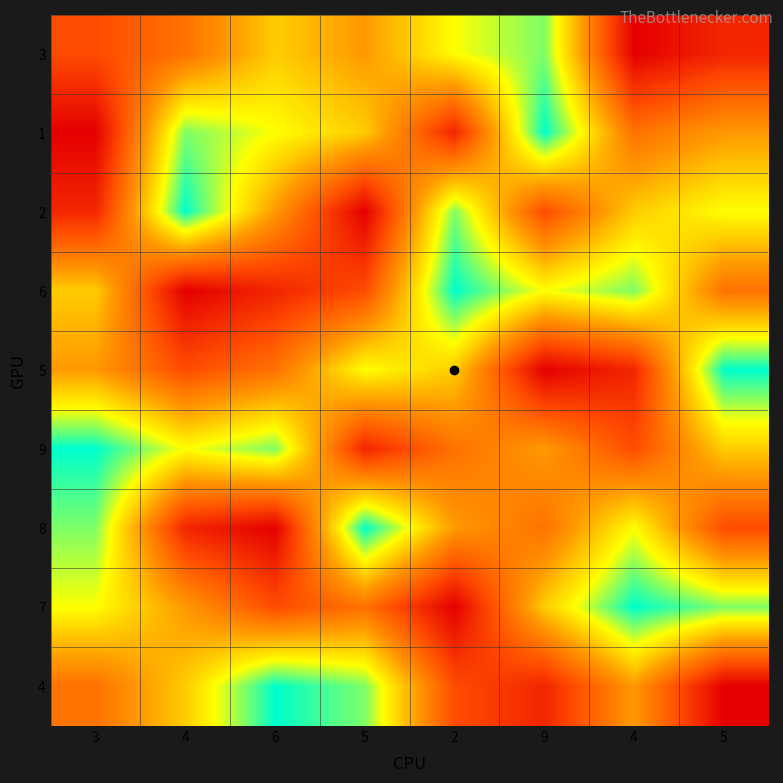

How many distinct data groups are displayed?

9